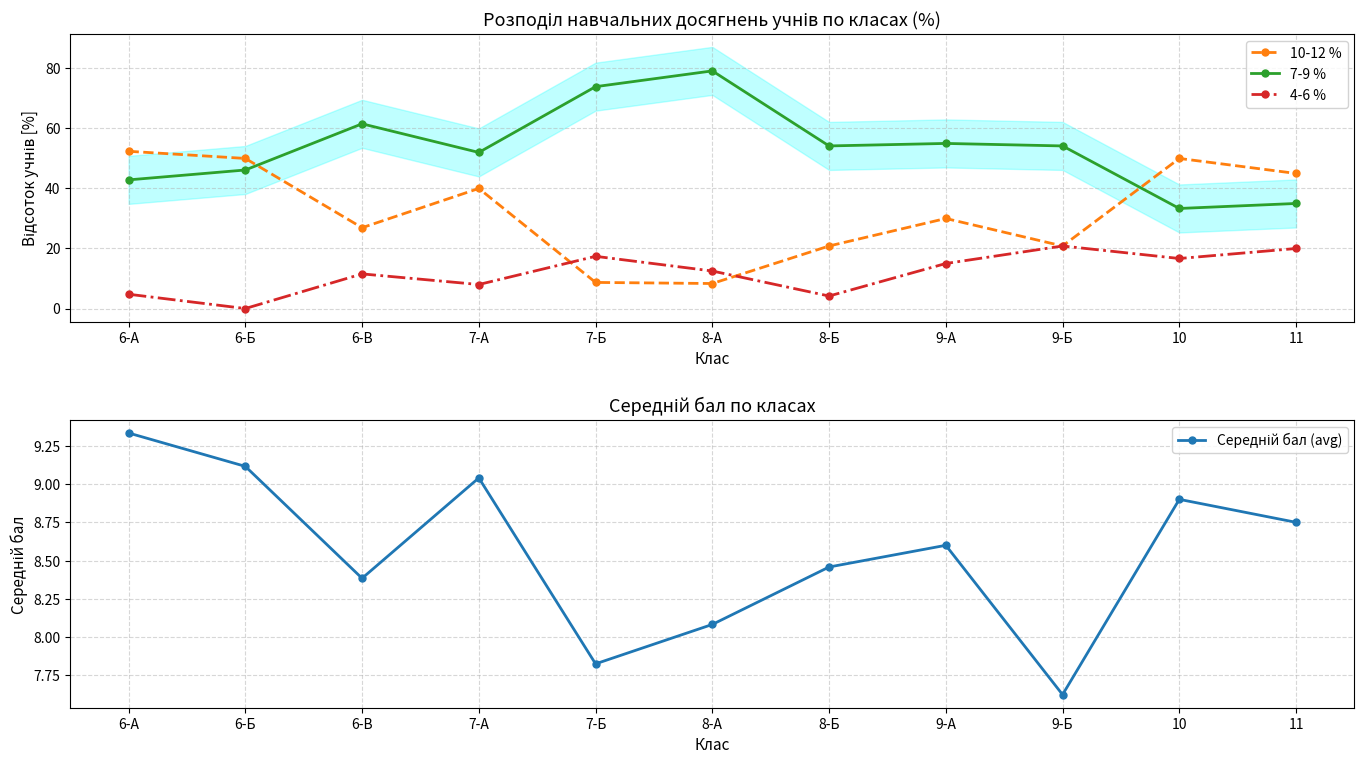

What is the value of the 10-12 % point at the 2nd from the left?

50.0